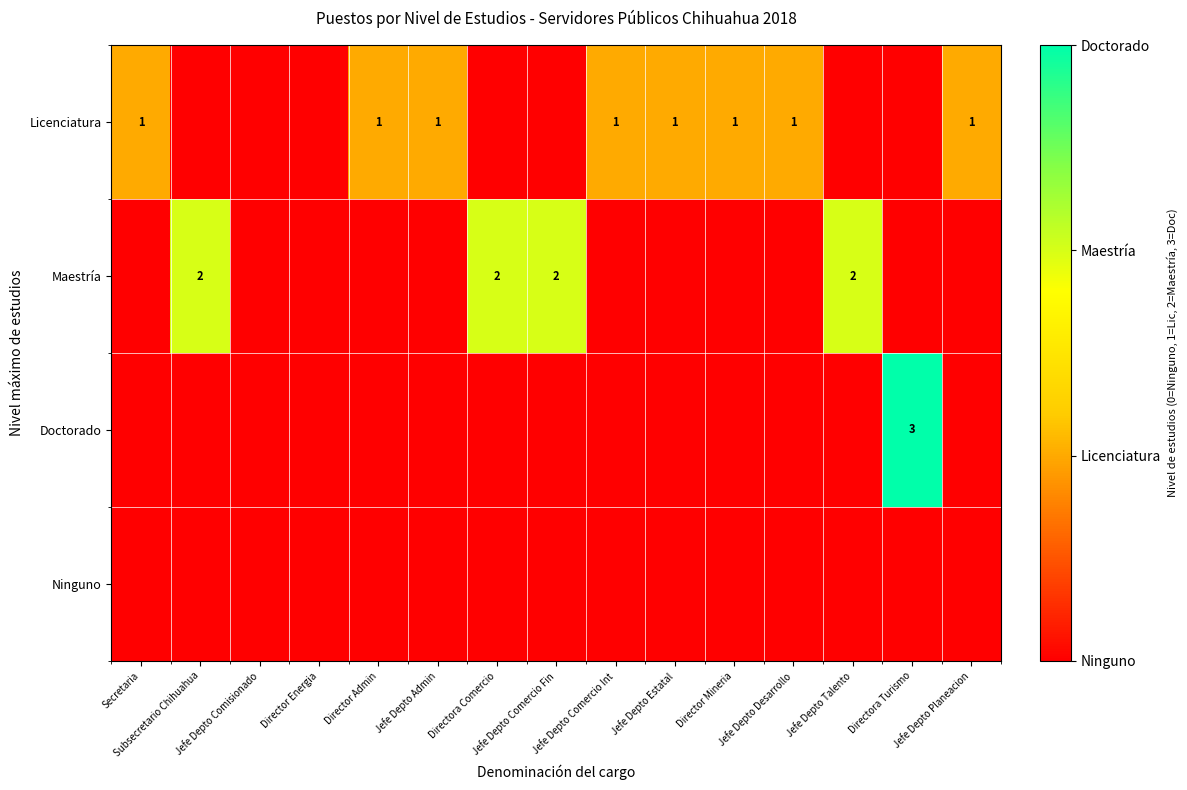

Between Director Admin and Jefe Depto Estatal, which series saw the biggest shift?

Licenciatura